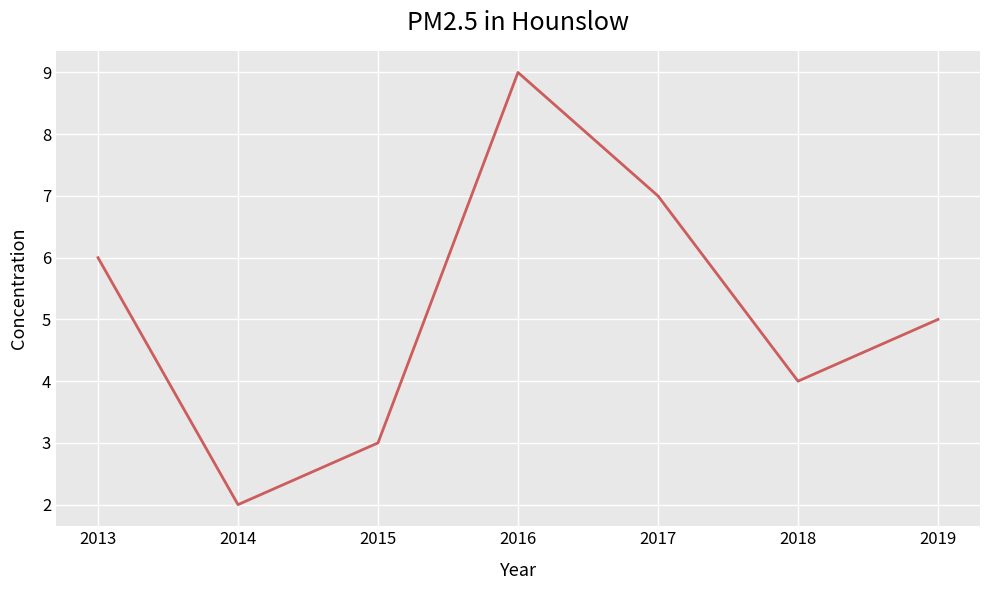

Between 2018 and 2013, which is larger?

2013